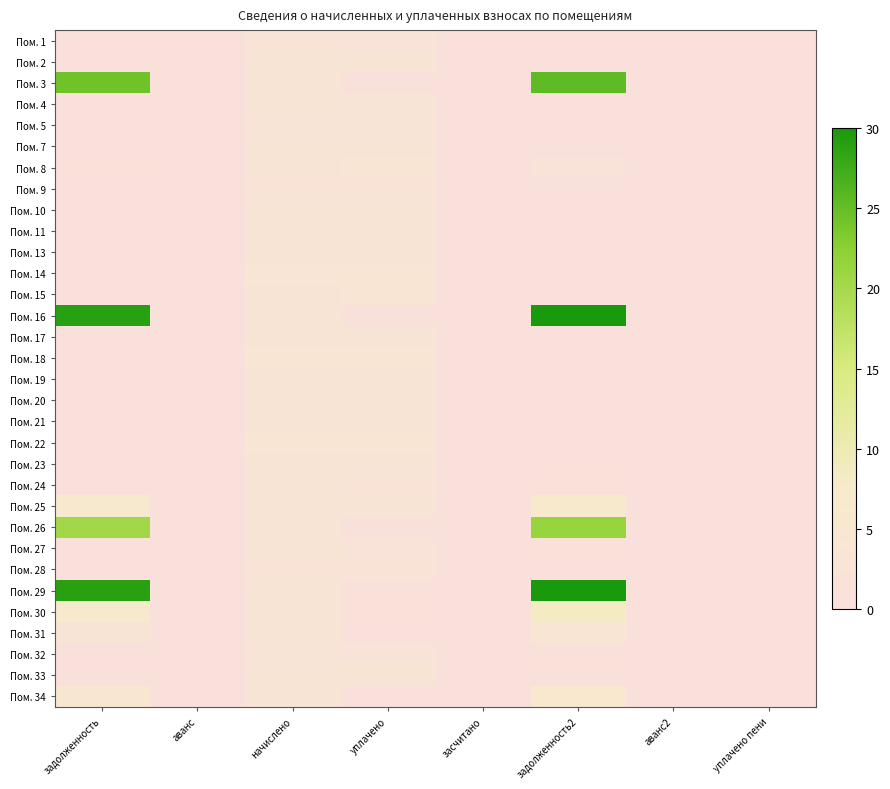

Reading left to right, extract all data points from this chart.

Пом. 1: задолженность=182.5	аванс=0.0	начислено=1642.7	уплачено=1277.6	засчитано=0.0	задолженность2=182.5	аванс2=0.0	уплачено пени=0.0
Пом. 2: задолженность=243.4	аванс=0.0	начислено=2190.2	уплачено=2190.2	засчитано=0.0	задолженность2=243.4	аванс2=0.0	уплачено пени=0.0
Пом. 3: задолженность=17686.4	аванс=0.0	начислено=2274.5	уплачено=0.0	засчитано=0.0	задолженность2=18444.5	аванс2=0.0	уплачено пени=0.0
Пом. 4: задолженность=242.8	аванс=0.0	начислено=2185.0	уплачено=2185.0	засчитано=0.0	задолженность2=242.8	аванс2=0.0	уплачено пени=0.0
Пом. 5: задолженность=180.8	аванс=0.0	начислено=1626.9	уплачено=1626.9	засчитано=0.0	задолженность2=180.8	аванс2=0.0	уплачено пени=0.0
Пом. 7: задолженность=253.3	аванс=0.0	начислено=2279.8	уплачено=2281.2	засчитано=0.0	задолженность2=251.9	аванс2=0.0	уплачено пени=0.0
Пом. 8: задолженность=469.3	аванс=0.0	начислено=2179.7	уплачено=2906.3	засчитано=0.0	задолженность2=1195.8	аванс2=0.0	уплачено пени=78.6
Пом. 9: задолженность=181.9	аванс=0.0	начислено=1637.5	уплачено=1637.5	засчитано=0.0	задолженность2=181.9	аванс2=0.0	уплачено пени=0.0
Пом. 10: задолженность=241.6	аванс=0.0	начислено=2174.5	уплачено=2174.5	засчитано=0.0	задолженность2=241.6	аванс2=0.0	уплачено пени=0.0
Пом. 11: задолженность=253.3	аванс=0.0	начислено=2279.8	уплачено=2279.8	засчитано=0.0	задолженность2=253.3	аванс2=0.0	уплачено пени=0.0
Пом. 13: задолженность=248.6	аванс=0.0	начислено=2237.7	уплачено=2237.7	засчитано=0.0	задолженность2=248.6	аванс2=0.0	уплачено пени=0.0
Пом. 14: задолженность=305.4	аванс=0.0	начислено=2748.3	уплачено=2748.3	засчитано=0.0	задолженность2=305.4	аванс2=0.0	уплачено пени=0.0
Пом. 15: задолженность=247.5	аванс=0.0	начислено=2227.1	уплачено=2722.1	засчитано=0.0	задолженность2=0.0	аванс2=0.0	уплачено пени=1.4
Пом. 16: задолженность=21074.7	аванс=0.0	начислено=2227.1	уплачено=0.0	засчитано=0.0	задолженность2=21817.1	аванс2=0.0	уплачено пени=0.0
Пом. 17: задолженность=245.7	аванс=0.0	начислено=2211.3	уплачено=2211.3	засчитано=0.0	задолженность2=245.7	аванс2=0.0	уплачено пени=0.0
Пом. 18: задолженность=309.5	аванс=0.0	начислено=2785.2	уплачено=2785.2	засчитано=0.0	задолженность2=309.5	аванс2=0.0	уплачено пени=0.0
Пом. 19: задолженность=0.0	аванс=0.0	начислено=2258.7	уплачено=2258.7	засчитано=0.0	задолженность2=0.0	аванс2=0.0	уплачено пени=0.0
Пом. 20: задолженность=0.0	аванс=0.0	начислено=2185.0	уплачено=2185.0	засчитано=0.0	задолженность2=0.0	аванс2=0.0	уплачено пени=0.0
Пом. 21: задолженность=247.5	аванс=0.0	начислено=2227.1	уплачено=1979.7	засчитано=0.0	задолженность2=247.5	аванс2=0.0	уплачено пени=0.0
Пом. 22: задолженность=307.7	аванс=0.0	начислено=2769.4	уплачено=2769.4	засчитано=0.0	задолженность2=307.7	аванс2=0.0	уплачено пени=0.0
Пом. 23: задолженность=256.2	аванс=0.0	начислено=2306.1	уплачено=2306.1	засчитано=0.0	задолженность2=256.2	аванс2=0.0	уплачено пени=0.0
Пом. 24: задолженность=245.7	аванс=0.0	начислено=2211.3	уплачено=1719.9	засчитано=0.0	задолженность2=491.4	аванс2=0.0	уплачено пени=0.0
Пом. 25: задолженность=4750.5	аванс=0.0	начислено=2232.4	уплачено=1984.4	засчитано=0.0	задолженность2=5396.1	аванс2=0.0	уплачено пени=0.0
Пом. 26: задолженность=14797.1	аванс=0.0	начислено=2306.1	уплачено=0.0	засчитано=0.0	задолженность2=15565.8	аванс2=0.0	уплачено пени=0.0
Пом. 27: задолженность=240.4	аванс=0.0	начислено=2164.0	уплачено=1442.6	засчитано=0.0	задолженность2=721.3	аванс2=0.0	уплачено пени=0.0
Пом. 28: задолженность=180.2	аванс=0.0	начислено=1621.6	уплачено=1621.6	засчитано=0.0	задолженность2=180.2	аванс2=0.0	уплачено пени=0.0
Пом. 29: задолженность=21024.5	аванс=0.0	начислено=2221.8	уплачено=0.0	засчитано=0.0	задолженность2=21765.1	аванс2=0.0	уплачено пени=0.0
Пом. 30: задолженность=5245.5	аванс=0.0	начислено=2295.5	уплачено=700.0	засчитано=0.0	задолженность2=6010.6	аванс2=0.0	уплачено пени=0.0
Пом. 31: задолженность=2166.1	аванс=0.0	начислено=2142.9	уплачено=0.0	засчитано=0.0	задолженность2=2880.4	аванс2=0.0	уплачено пени=0.0
Пом. 32: задолженность=178.4	аванс=0.0	начислено=1605.9	уплачено=1439.0	засчитано=0.0	задолженность2=345.3	аванс2=0.0	уплачено пени=0.3
Пом. 33: задолженность=251.6	аванс=0.0	начислено=2263.9	уплачено=2012.4	засчитано=0.0	задолженность2=251.6	аванс2=0.0	уплачено пени=0.0
Пом. 34: задолженность=3710.9	аванс=0.0	начислено=2343.0	уплачено=0.0	засчитано=0.0	задолженность2=4491.9	аванс2=0.0	уплачено пени=0.0